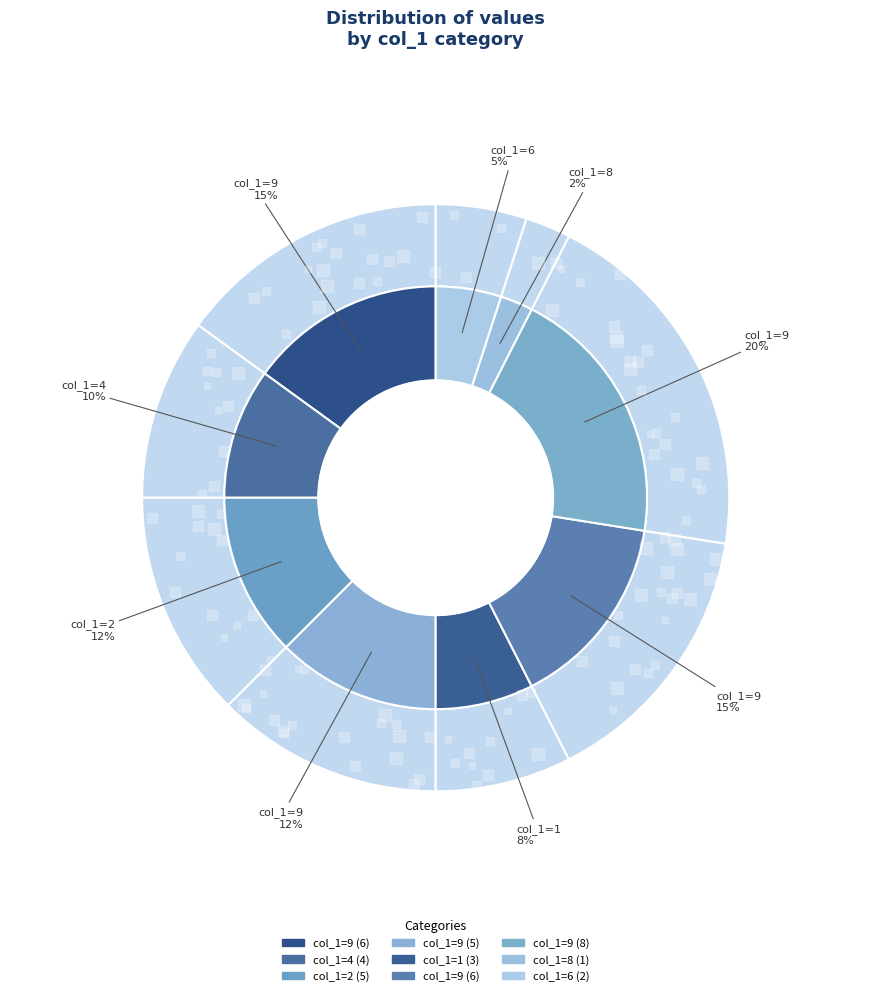

Count the number of slices in the pie.

9